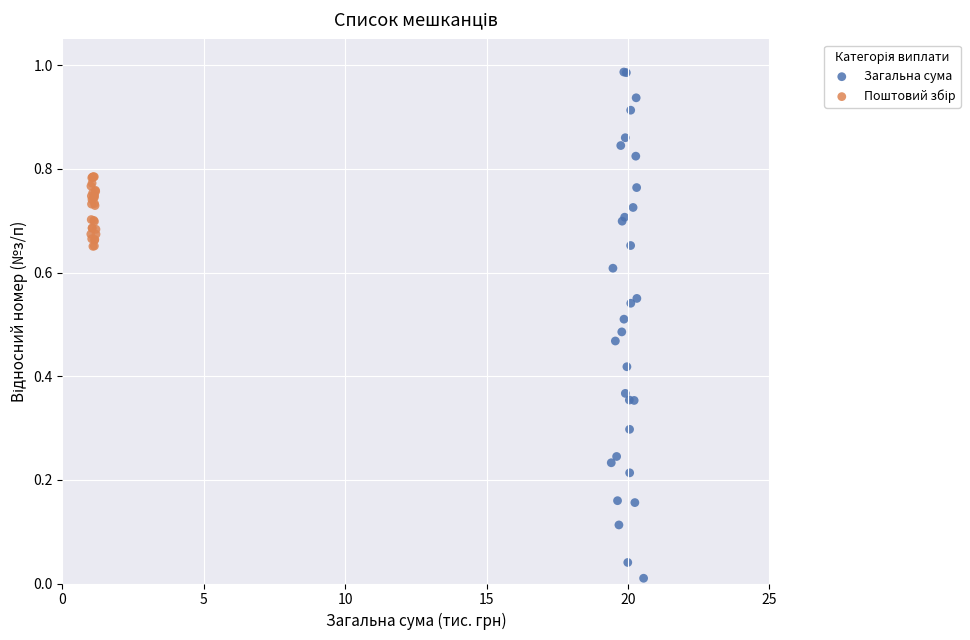

Which series contains the highest Y value?

Загальна сума